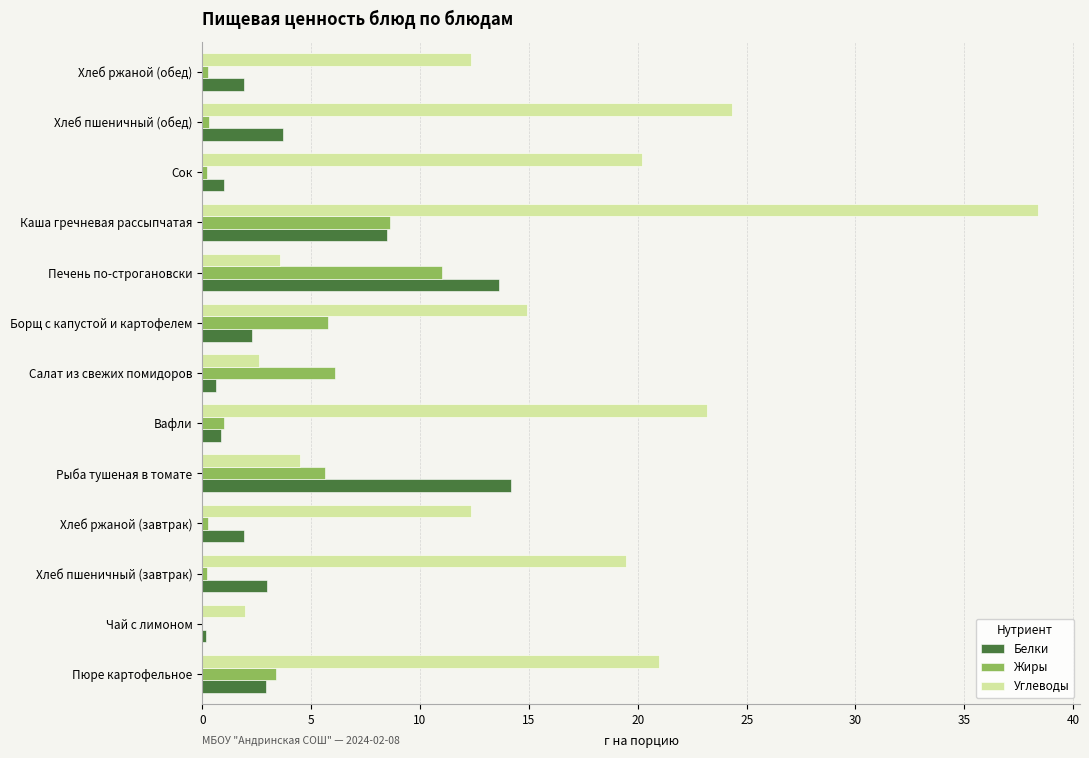

Is it true that Углеводы equals 2.0 at Чай с лимоном?

True